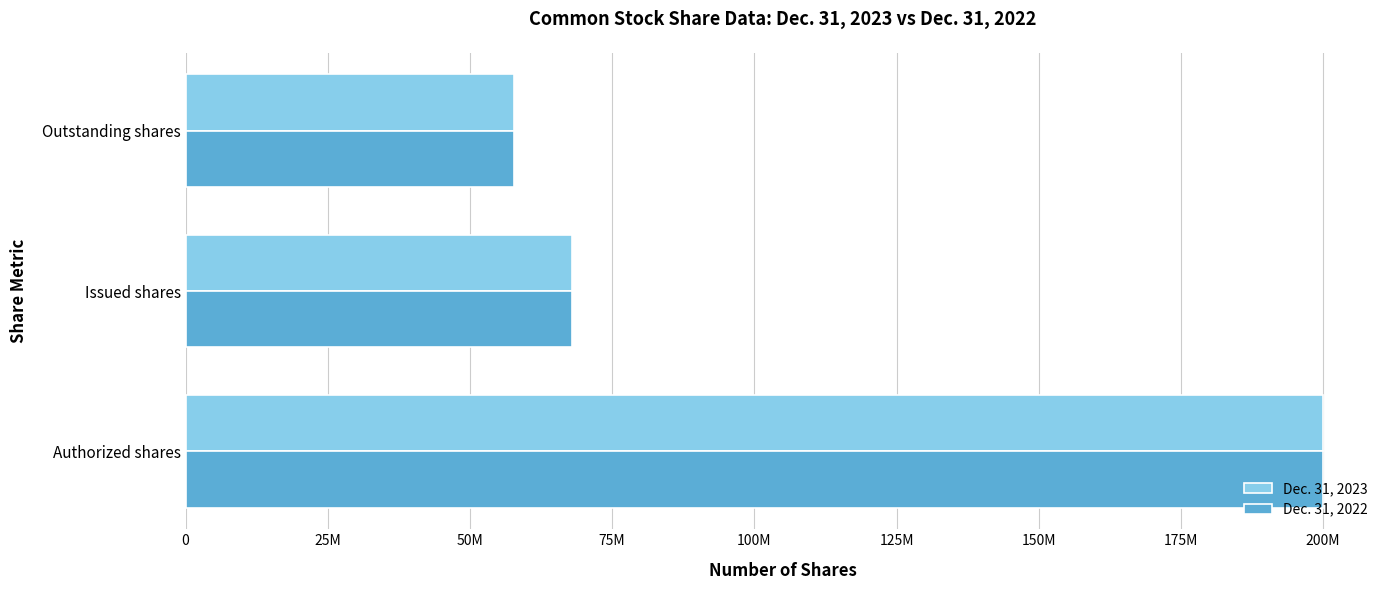

What are all the series names shown in the legend?

Dec. 31, 2023, Dec. 31, 2022